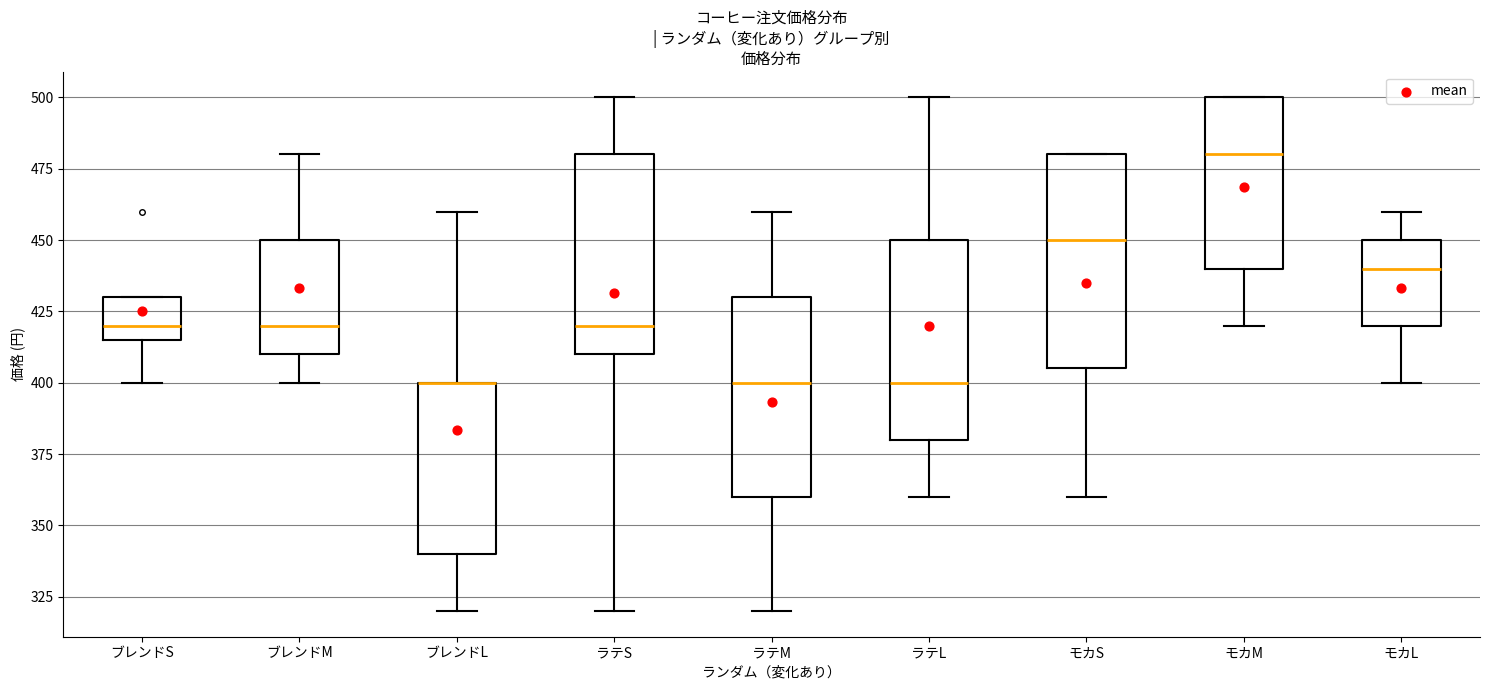

Reading left to right, read every box against the y-axis: the position of its median line, the range the box covers, and the ends of its whiskers. The values are not printed on the chart, so give them approximately, as read against the axis.

ブレンドS: median 420, box 415 to 430, whiskers 400 to 430
ブレンドM: median 420, box 410 to 450, whiskers 400 to 480
ブレンドL: median 400 (drawn on the box's upper edge), box 340 to 400, whiskers 320 to 460
ラテS: median 420, box 410 to 480, whiskers 320 to 500
ラテM: median 400, box 360 to 430, whiskers 320 to 460
ラテL: median 400, box 380 to 450, whiskers 360 to 500
モカS: median 450, box 405 to 480, whiskers 360 to 480
モカM: median 480, box 440 to 500, whiskers 420 to 500
モカL: median 440, box 420 to 450, whiskers 400 to 460